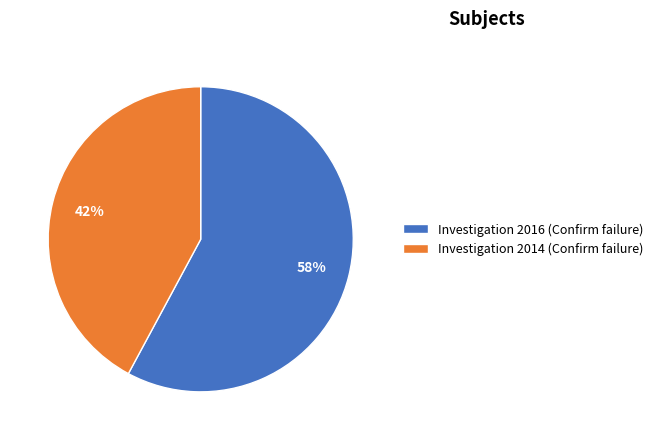

To the nearest percent, what is the combined percentage of Investigation 2014 (Confirm failure) and Investigation 2016 (Confirm failure)?

100%